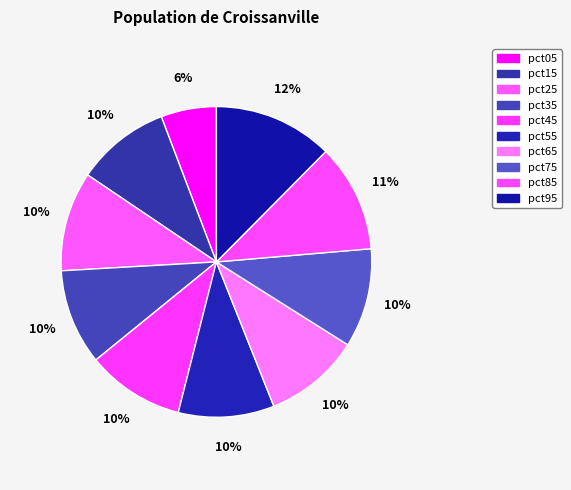

Is the sum of pct55 and pct95 greater than half?

No